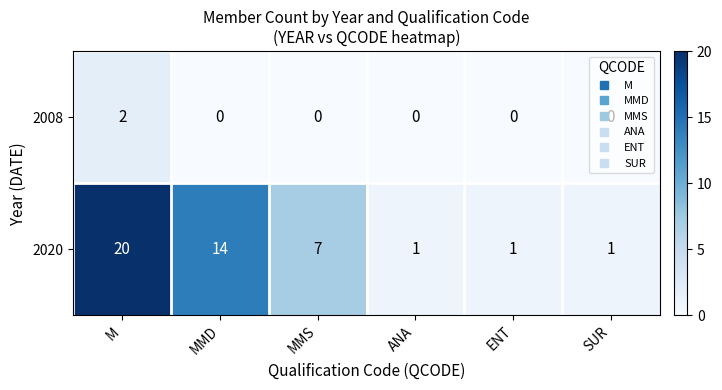

Is the value of 2020 at ENT greater than the value of 2008 at ANA?

Yes